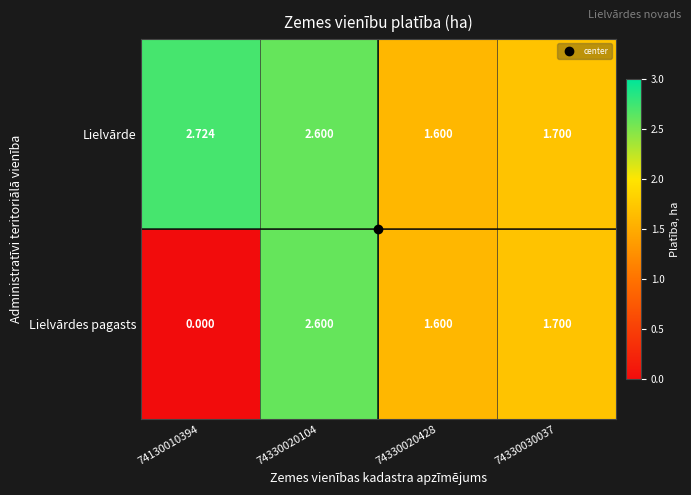

Rank the series by their maximum value, from lowest to highest.

Lielvārdes pagasts, Lielvārde